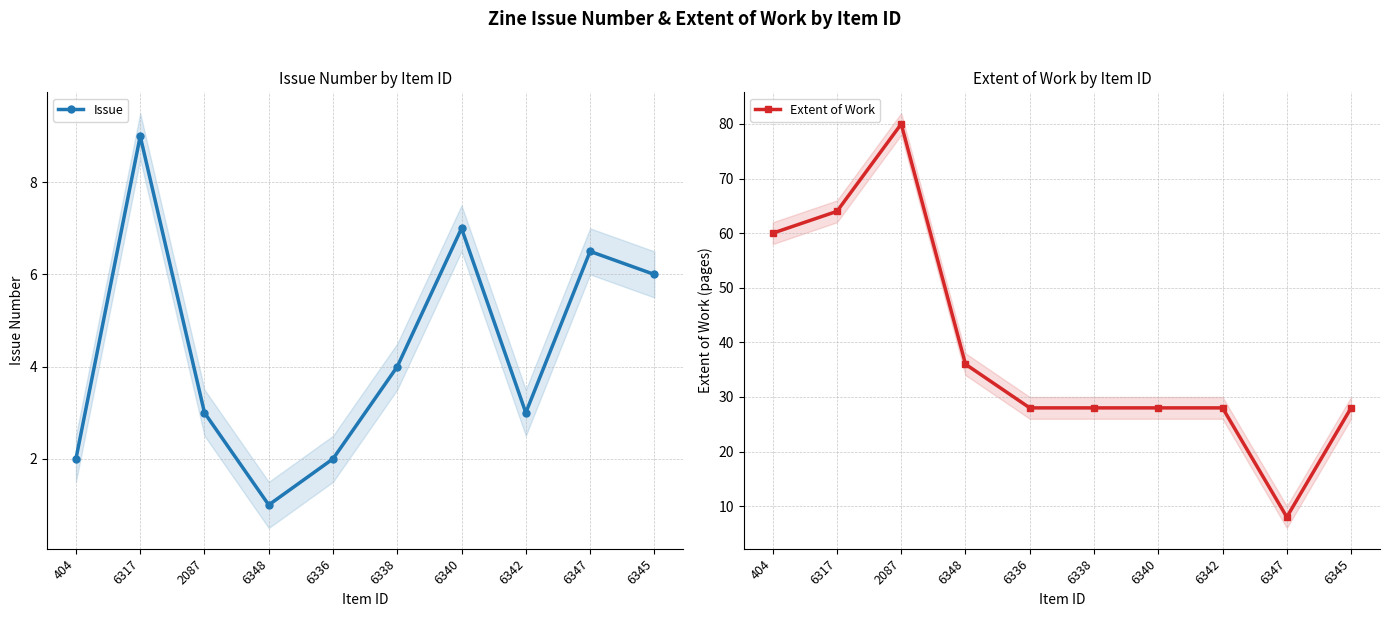

At which category does Extent of Work reach its first local valley?

6347